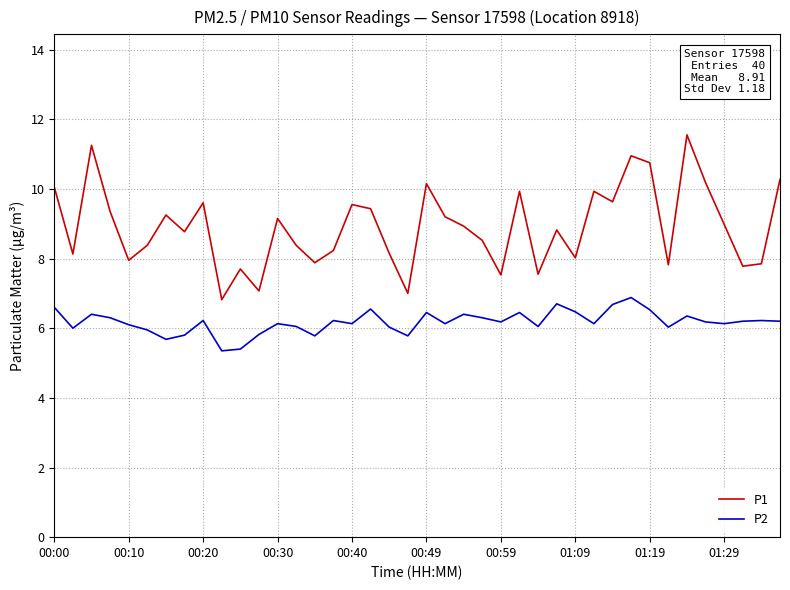

True or false: P1 has more than 1 points higher than both neighbors.

True